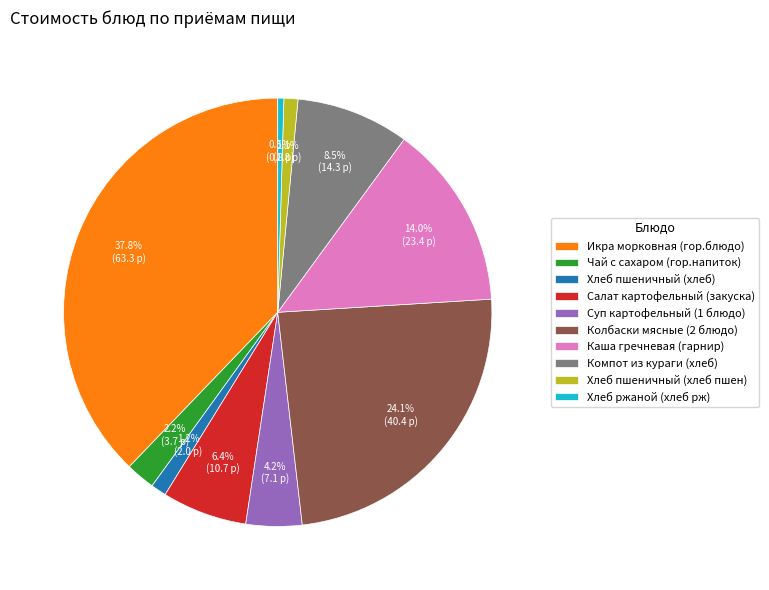

Do Чай с сахаром (гор.напиток) and Колбаски мясные (2 блюдо) together represent more than half of the pie?

No